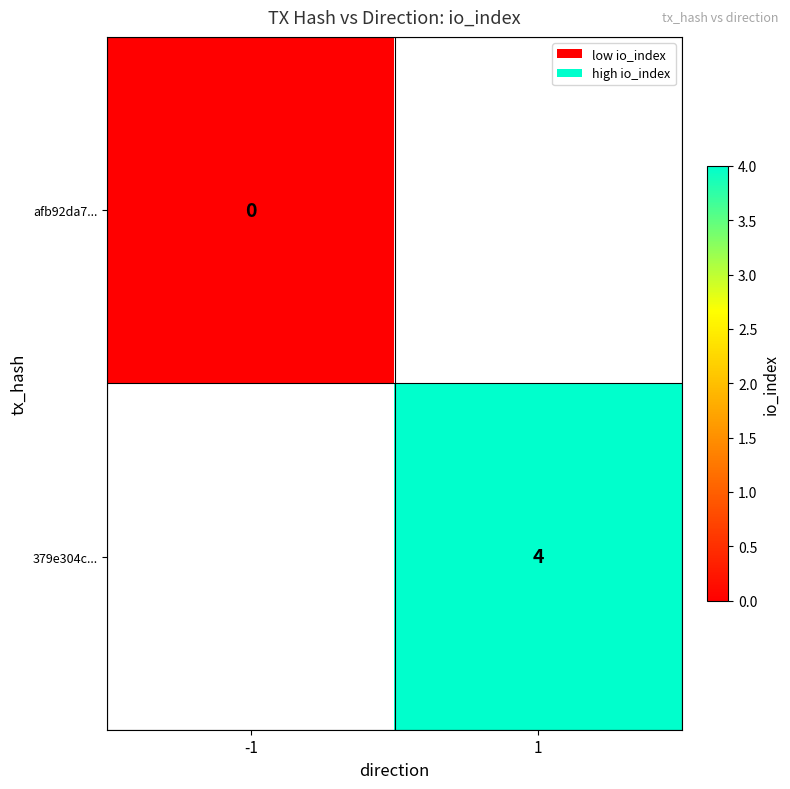

The 379e304c... series shows 4 at 1. True or false?

True